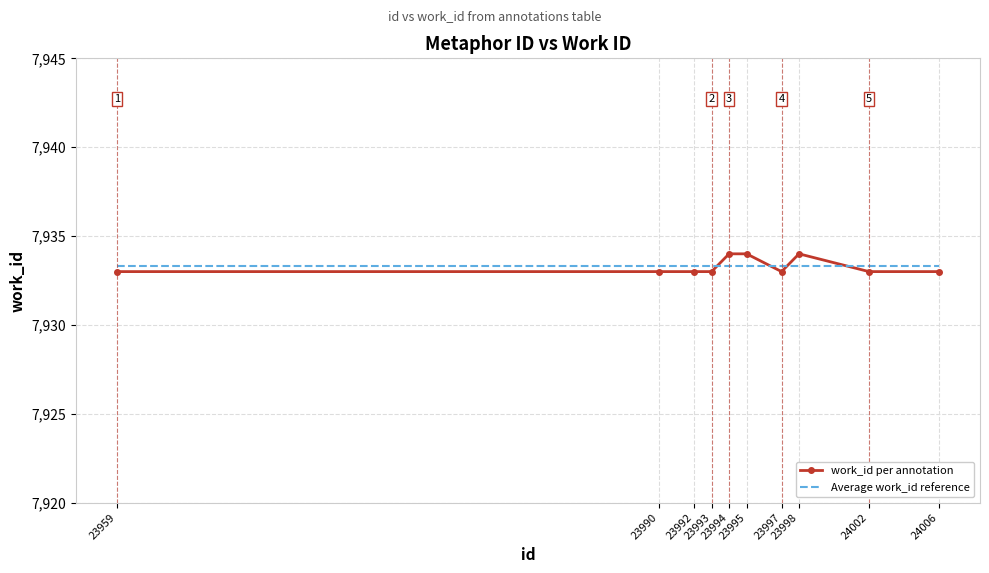

Reading left to right, list all the values displayed in this chart.

work_id per annotation: 7933.0	7933.0	7933.0	7933.0	7934.0	7934.0	7933.0	7934.0	7933.0	7933.0
Average work_id reference: 7933.3	7933.3	7933.3	7933.3	7933.3	7933.3	7933.3	7933.3	7933.3	7933.3